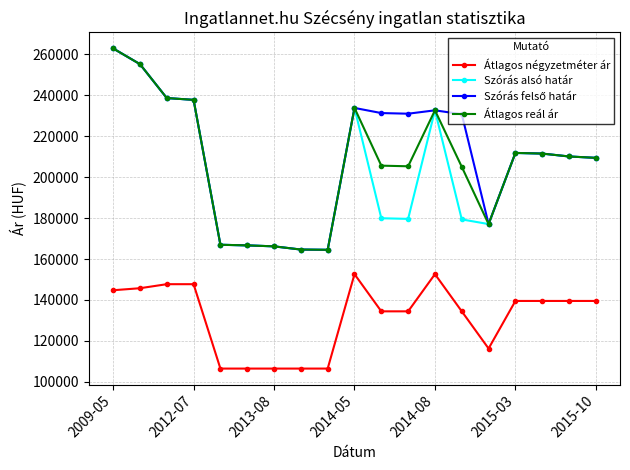

Is this an area chart (filled region under the line)?

No